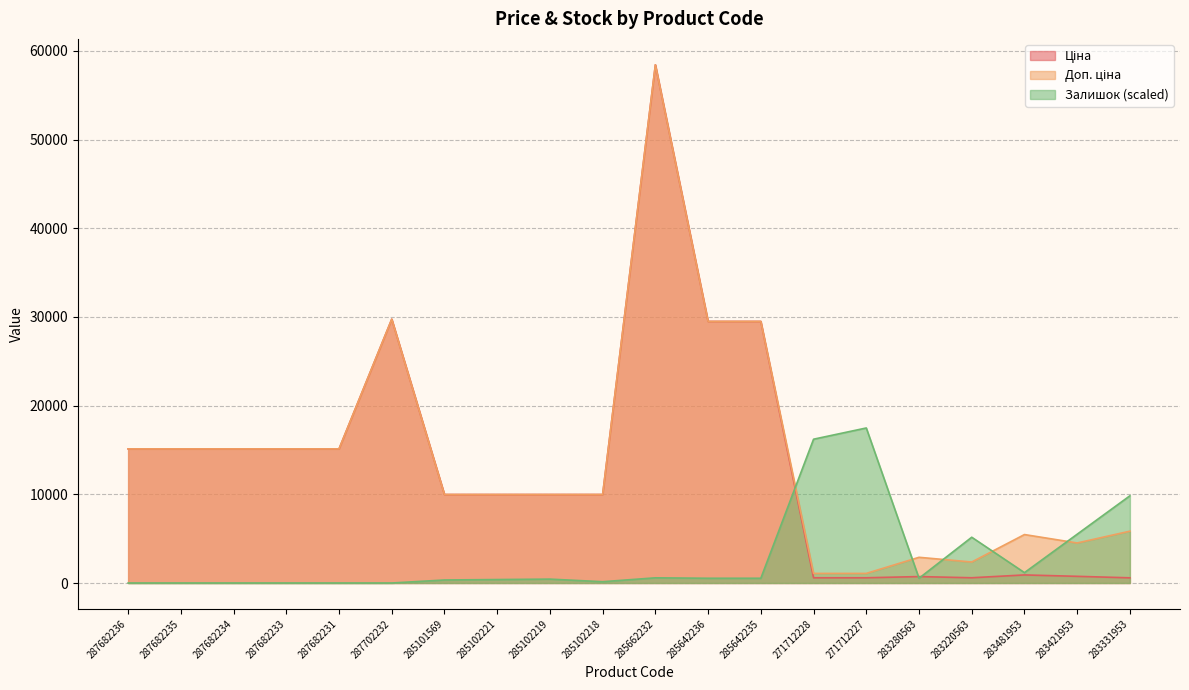

Is it true that Доп. ціна equals 1081.7 at 271712228?

True